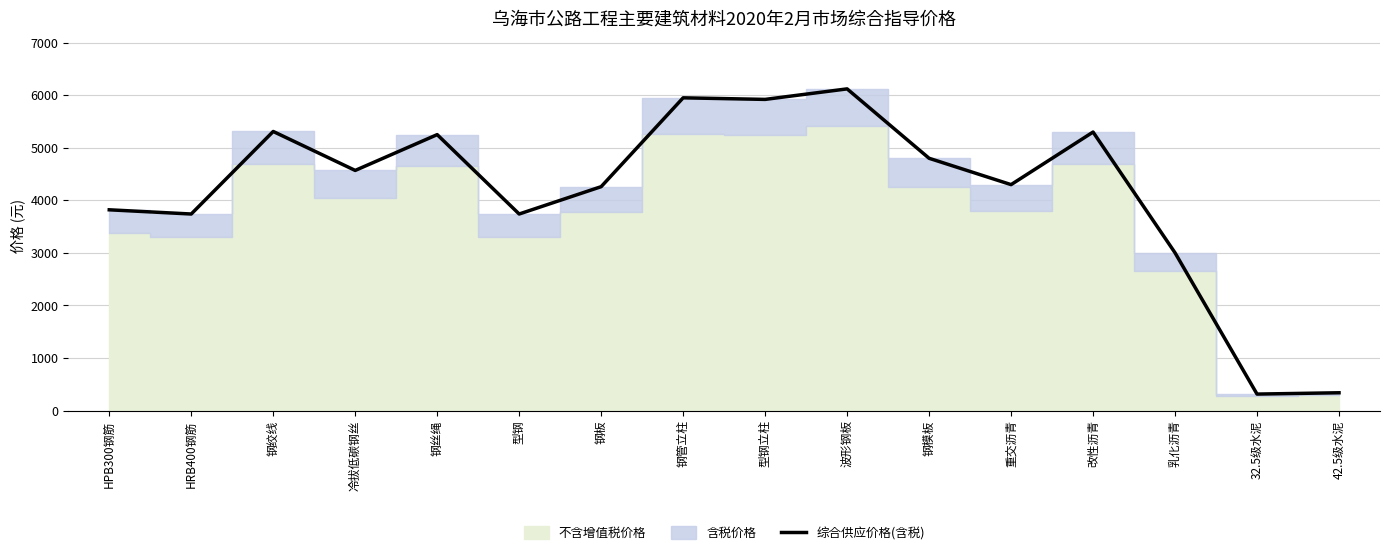

The chart shows a value of 1058 at 钢丝绳. True or false?

False